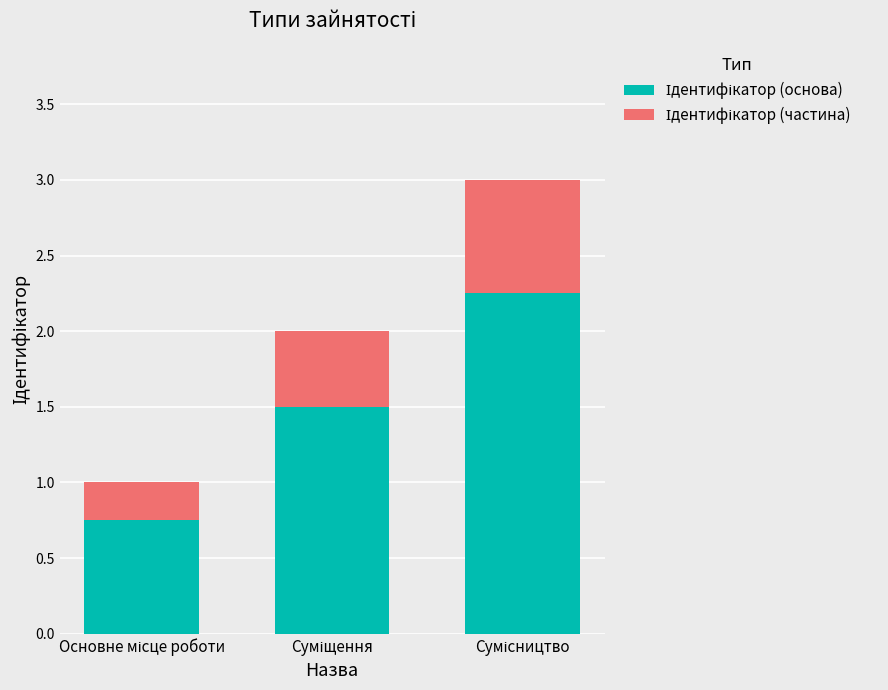

Which series has the widest spread of values?

Ідентифікатор (основа)